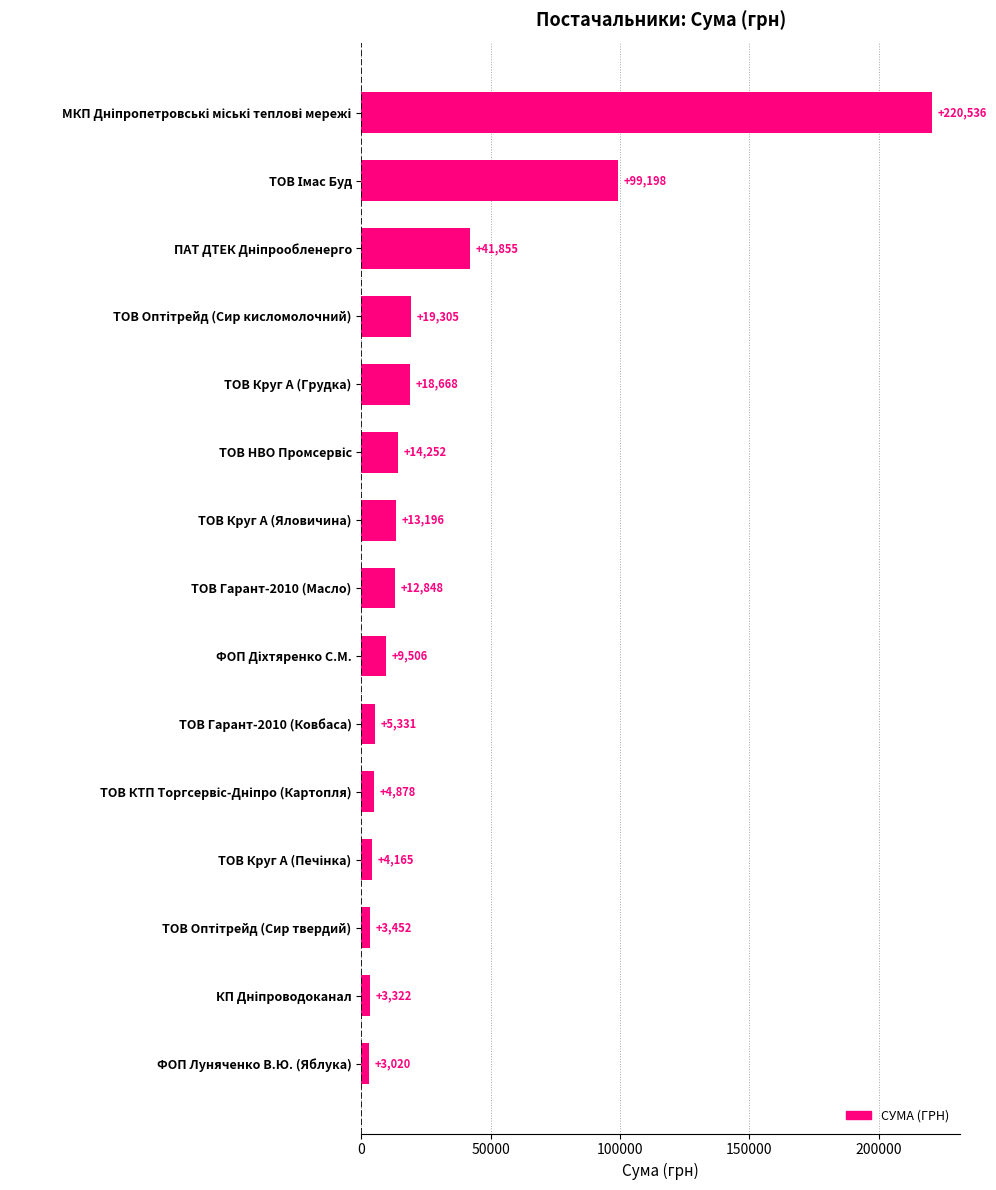

What is the difference between the maximum and minimum values?

217516.0